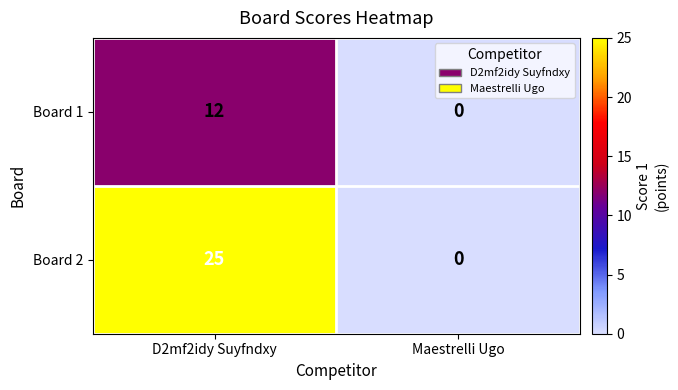

Which series has the widest spread of values?

Board 2